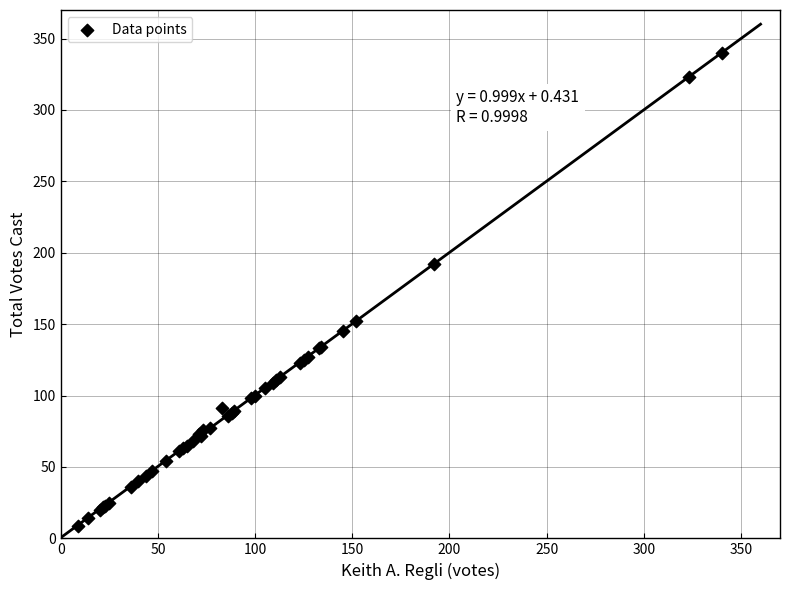

What Y value in the scatter plot is closest to 174?

192